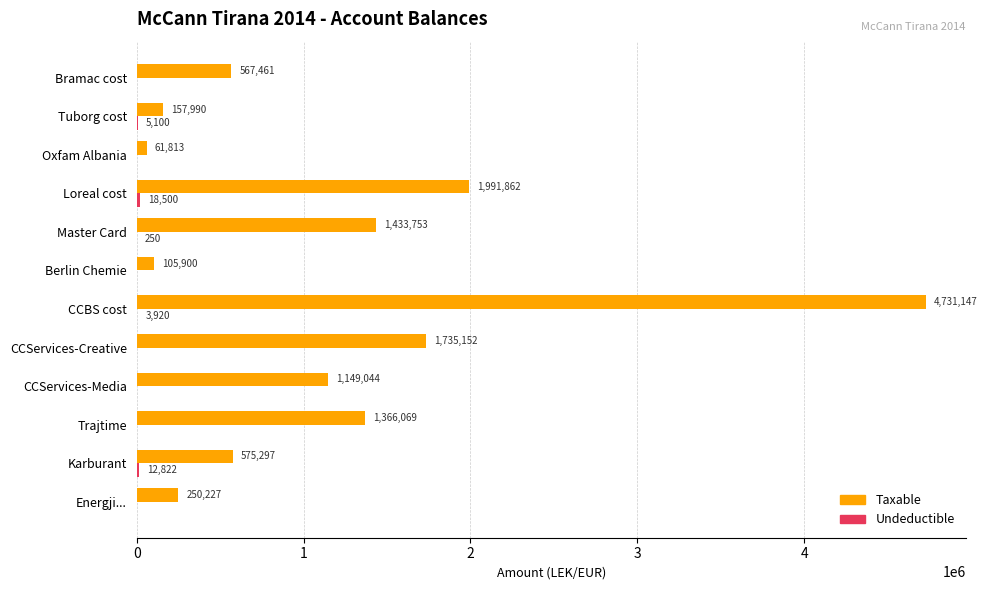

The Taxable series shows 575296.9 at Karburant. True or false?

True